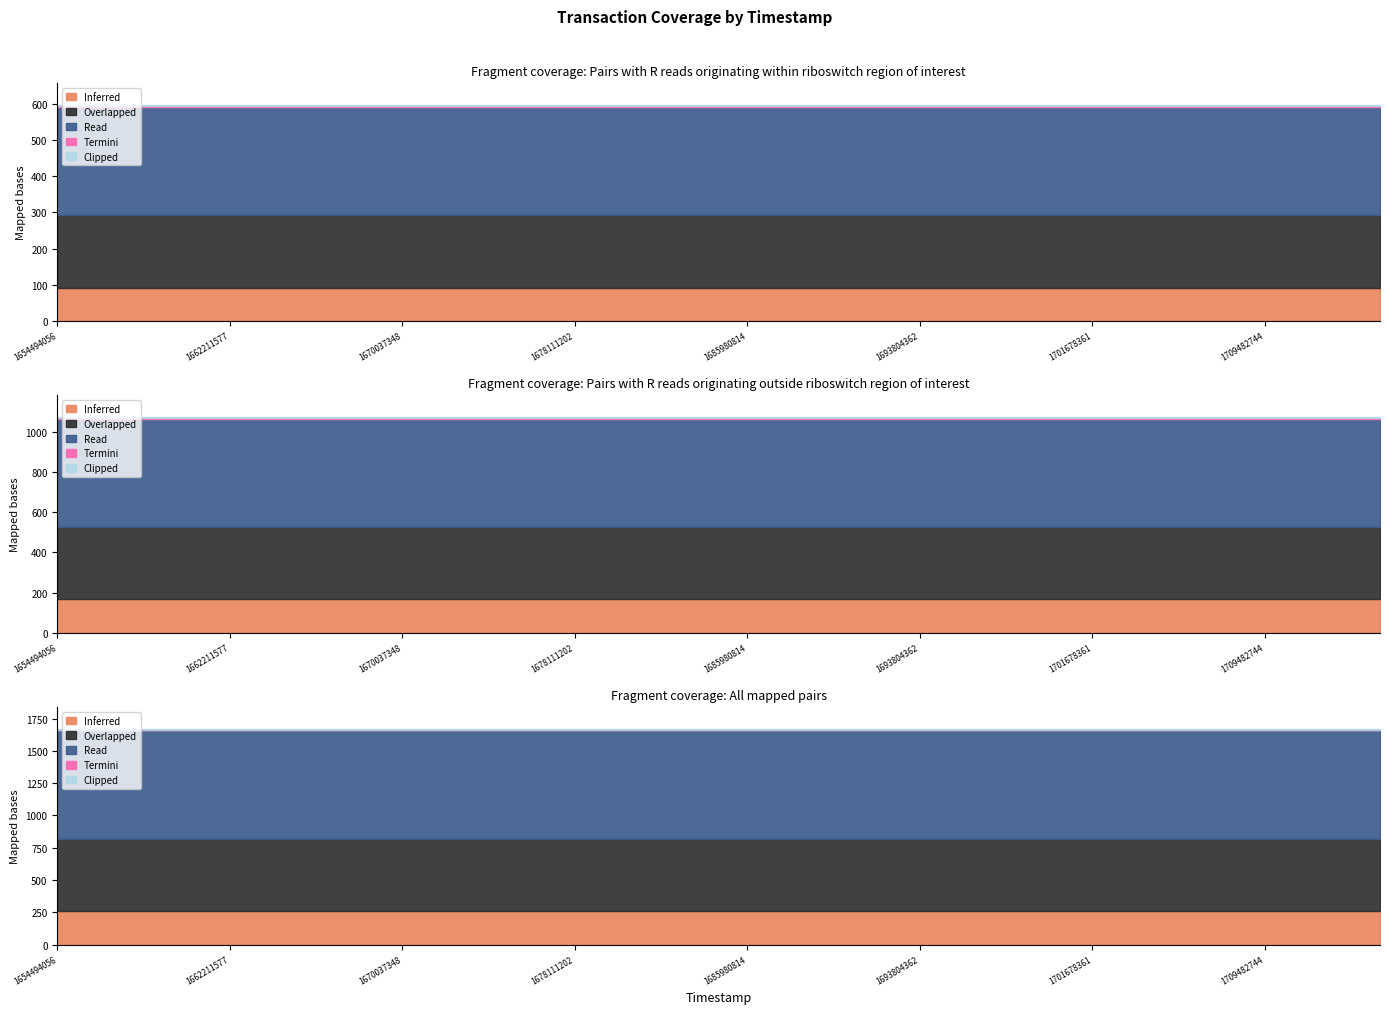

Does the chart display data point markers on the line(s)?

No